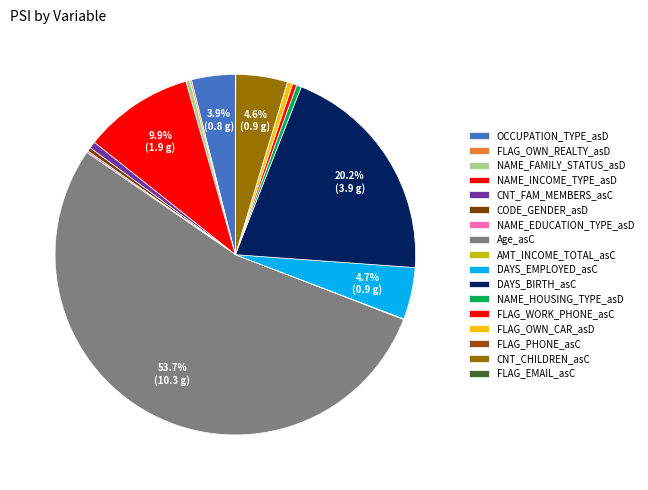

Do DAYS_EMPLOYED_asC and CODE_GENDER_asD together represent more than half of the pie?

No